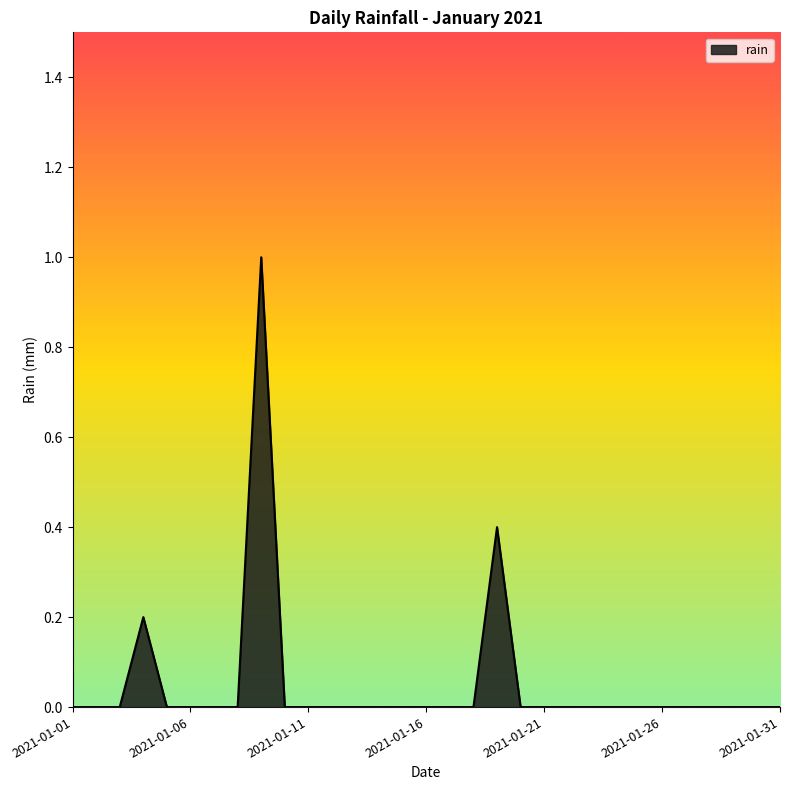

What is the maximum value shown in the chart?

1.0